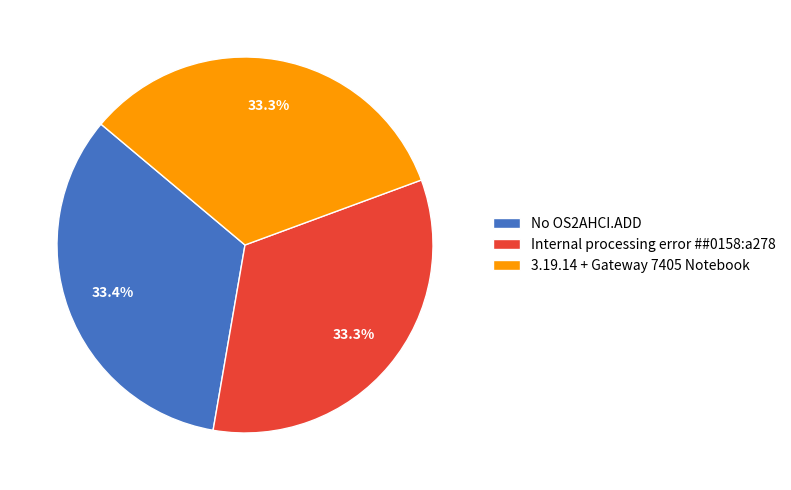

Count the number of slices in the pie.

3